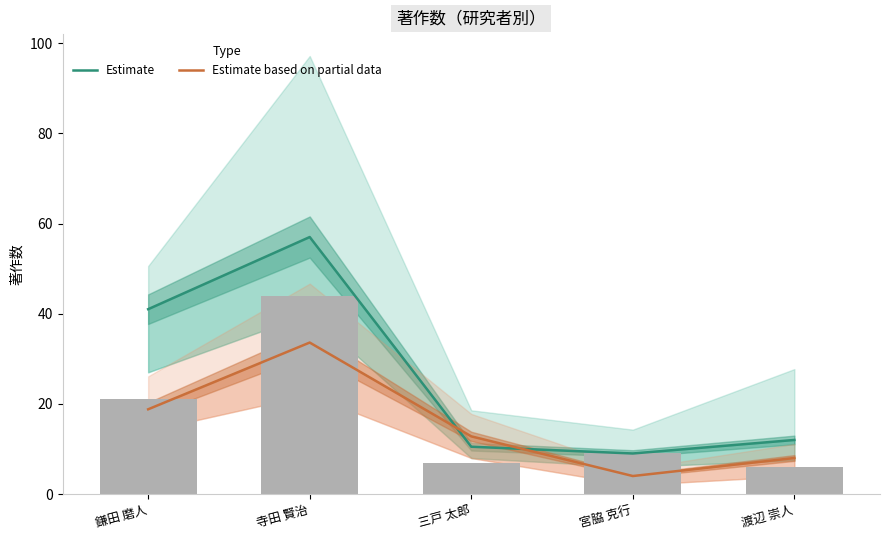

The Estimate series shows 12.0 at 渡辺 崇人. True or false?

True